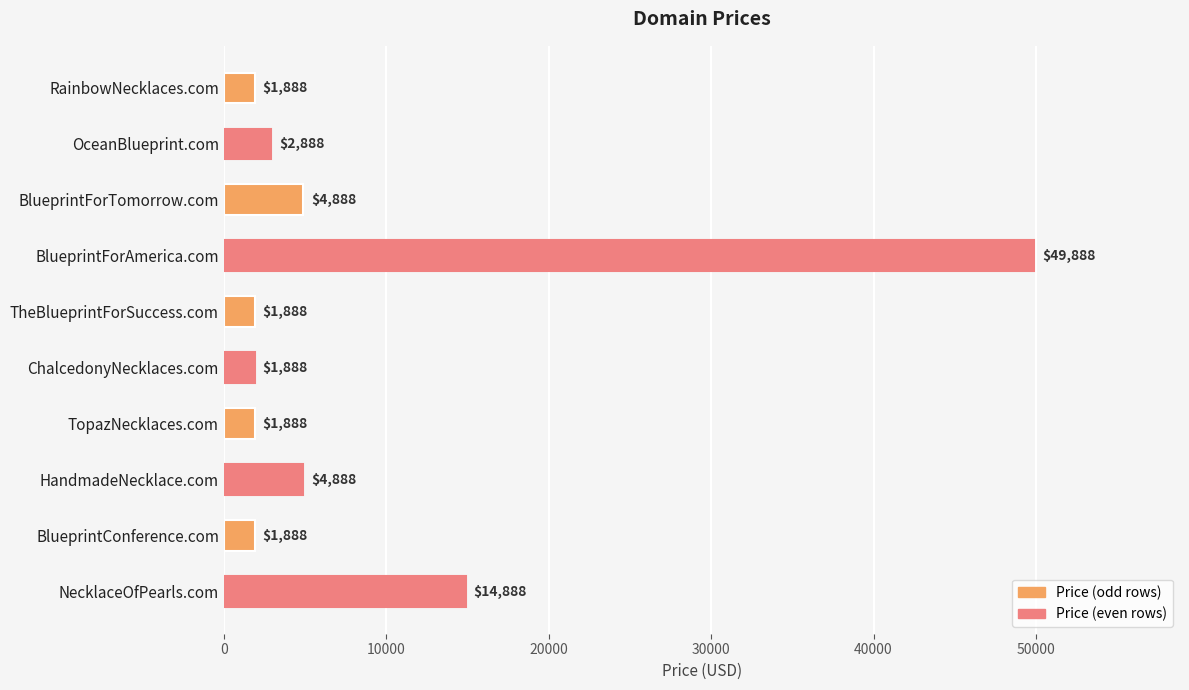

How many distinct data groups are displayed?

1